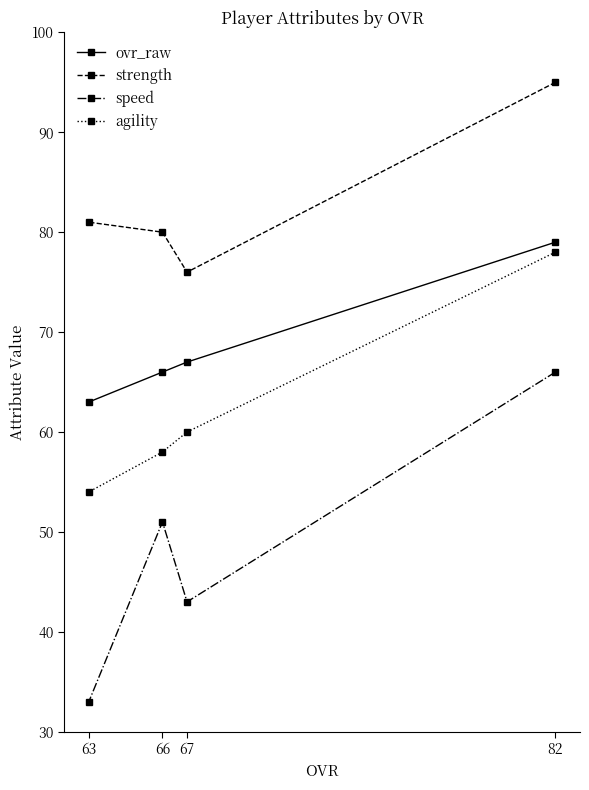

What is the sum of all agility values?

250